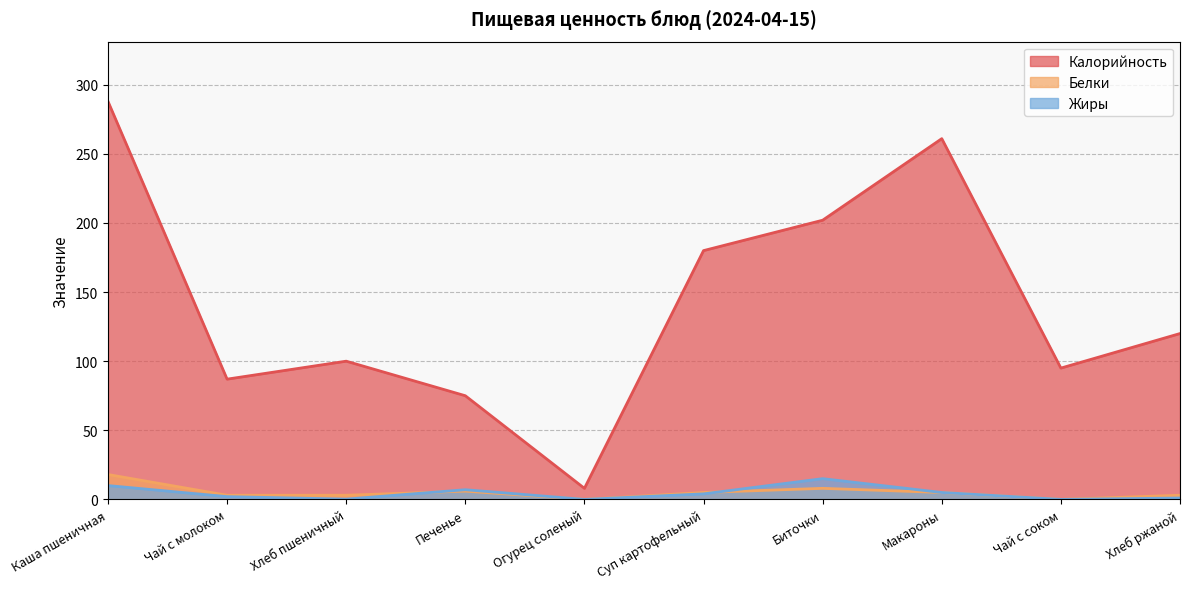

Reading left to right, list all the values displayed in this chart.

Калорийность: 288.0	87.0	100.0	75.0	8.0	180.0	202.0	261.0	95.0	120.0
Белки: 18.0	3.0	3.0	6.0	0.0	5.0	8.0	5.0	0.0	3.0
Жиры: 10.0	2.0	0.2	7.0	0.0	4.0	15.0	5.0	0.0	1.0